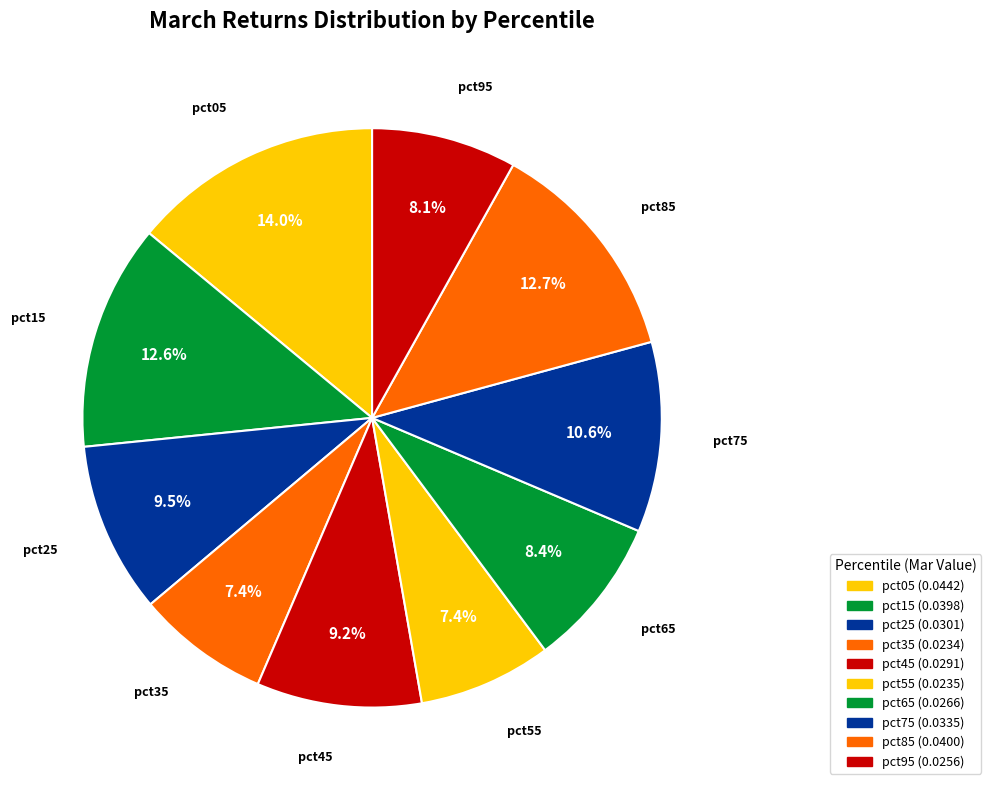

How many slices are in this pie chart?

10